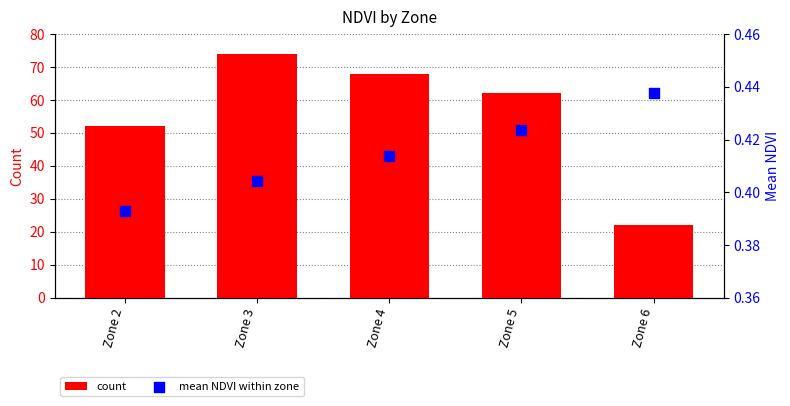

Which series has the widest spread of Y values?

count